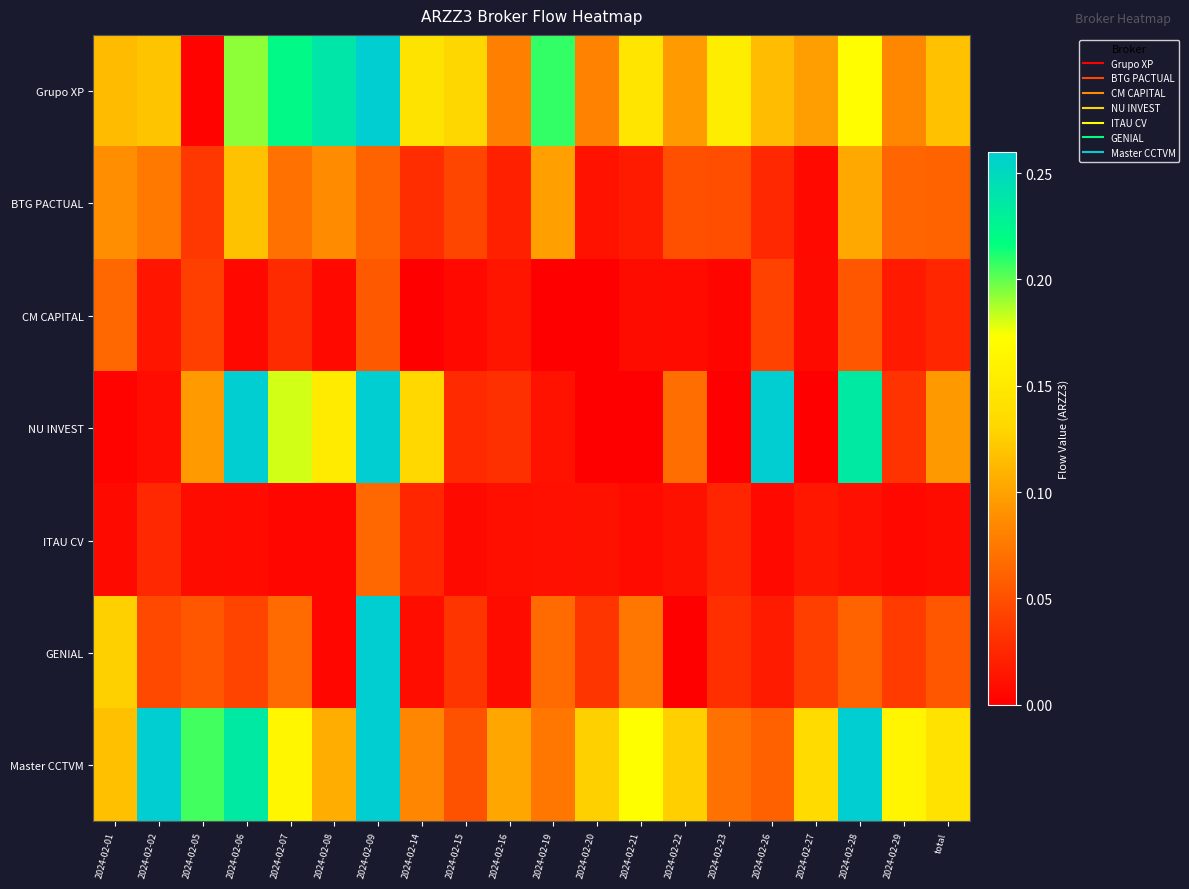

Which has a higher value, 2024-02-08 or 2024-02-16?

2024-02-08